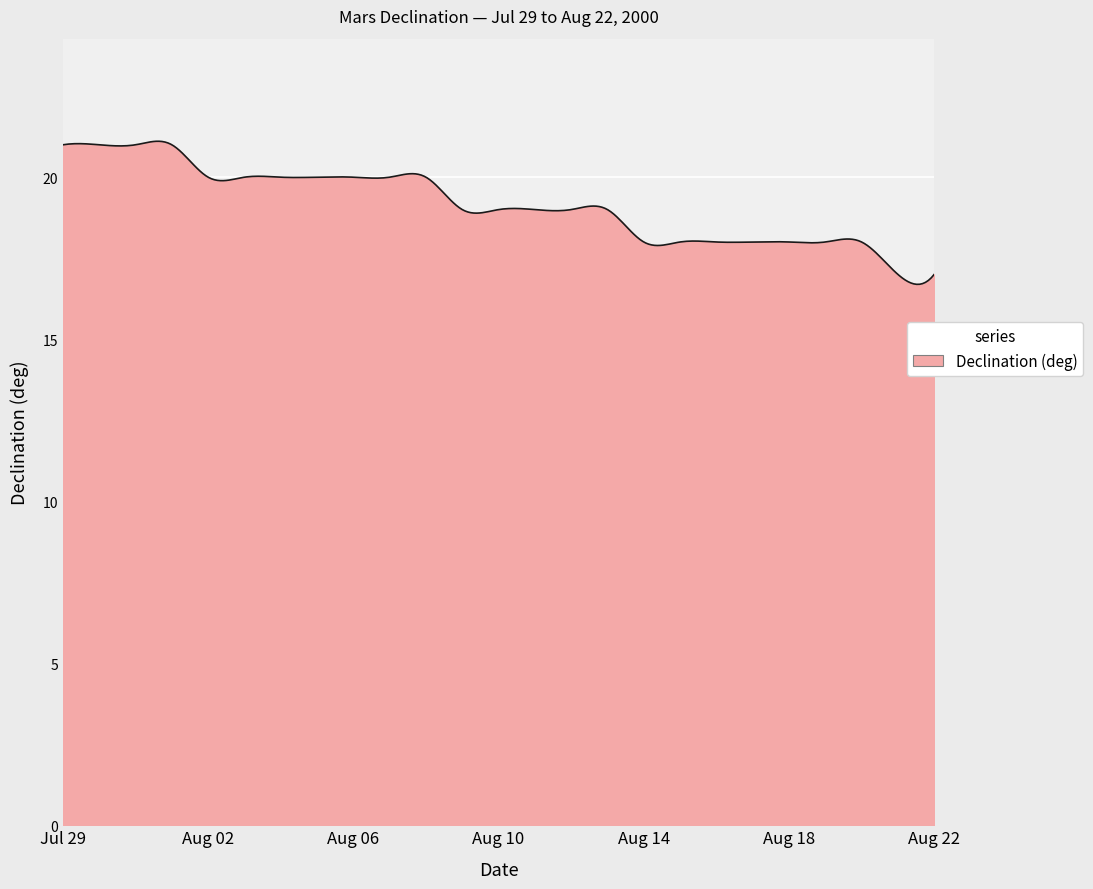

What is the smallest value displayed?

16.7